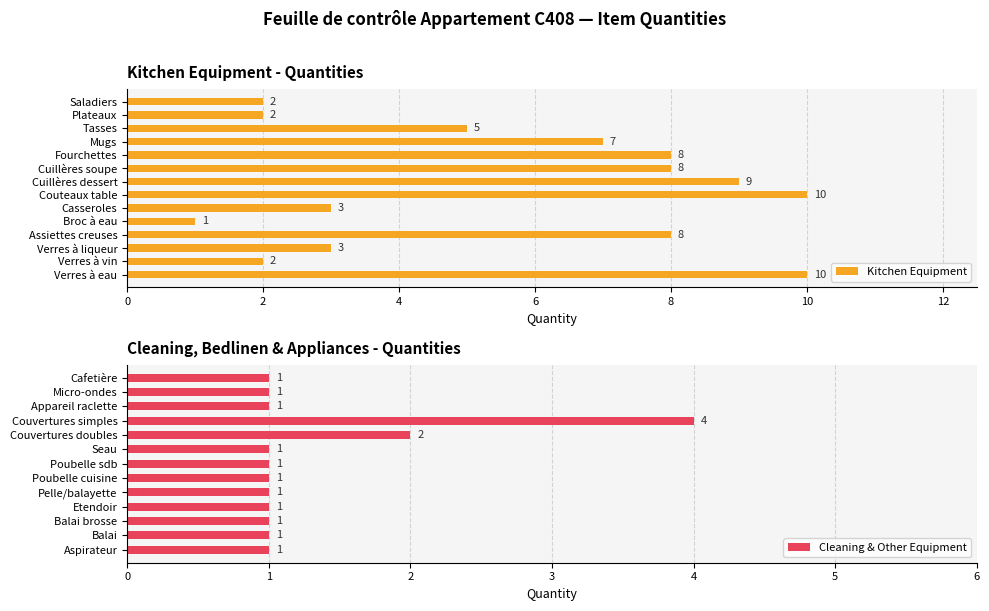

What is the sum of the Kitchen Equipment values at Verres à vin and Couteaux table?

12